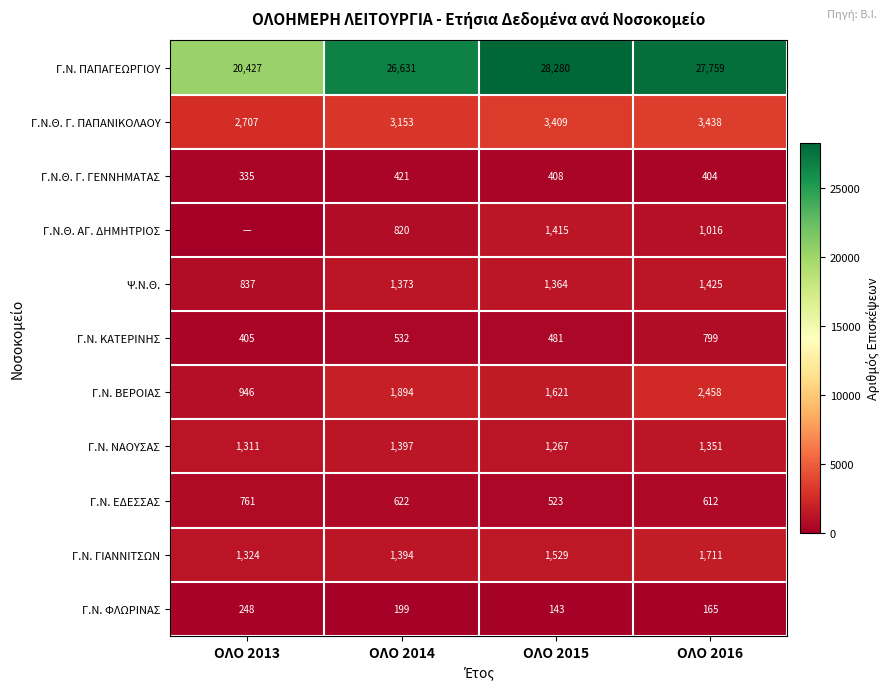

What is the average value of the Γ.Ν. ΠΑΠΑΓΕΩΡΓΙΟΥ series?

25774